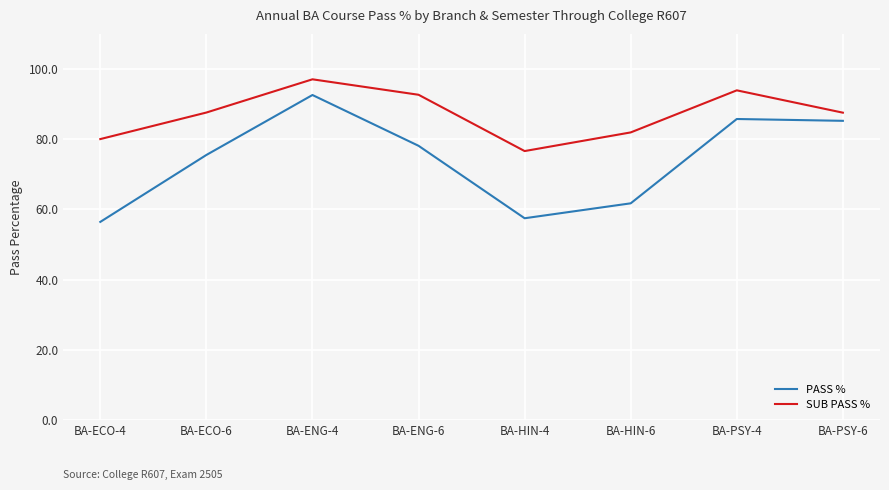

What is the difference between the PASS % values at BA-ECO-6 and BA-ENG-4?

17.1